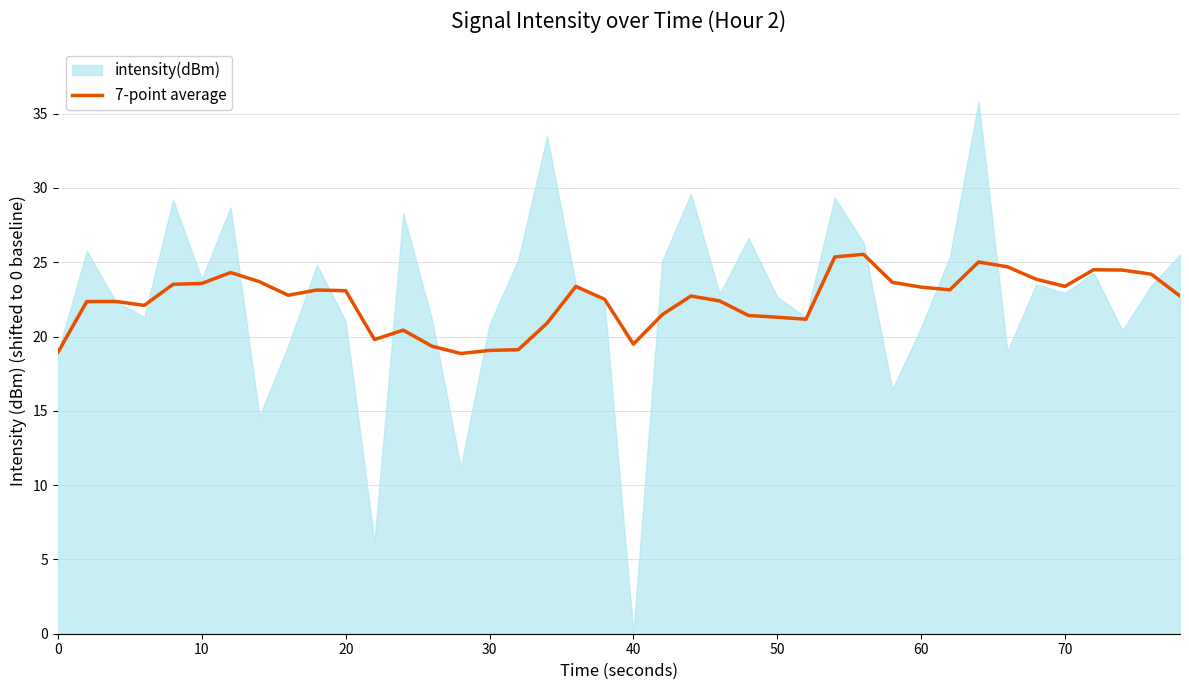

The 7-point average series shows 21.3 at 50. True or false?

True